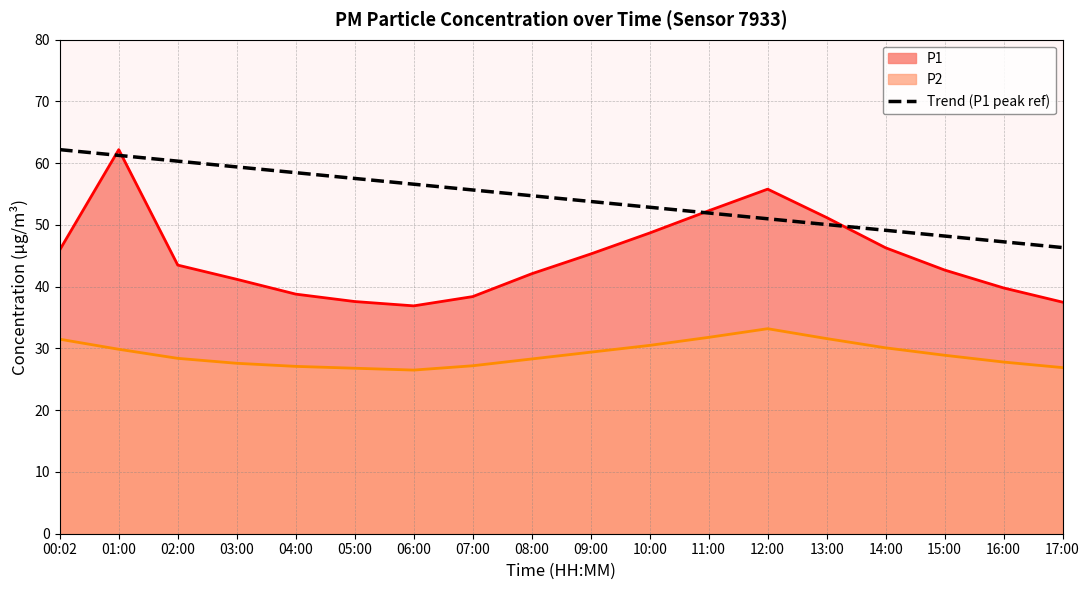

True or false: the data shows 83.7 at 11:00.

False